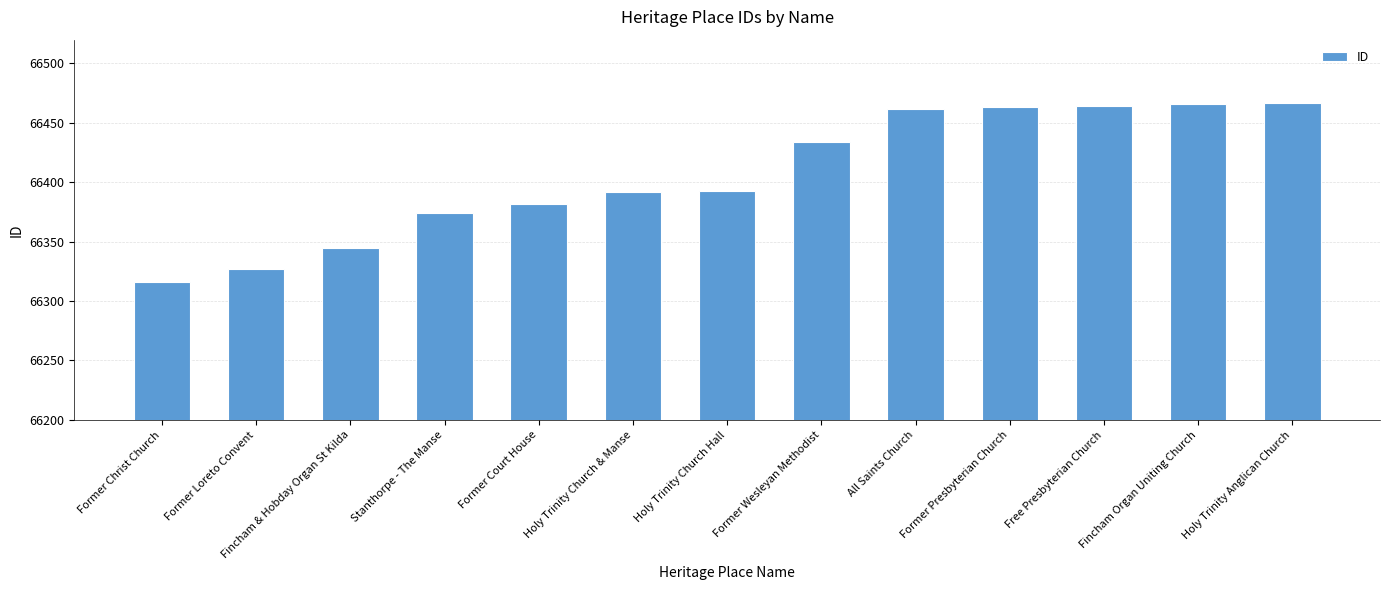

What value does the data have at Former Court House?

66382